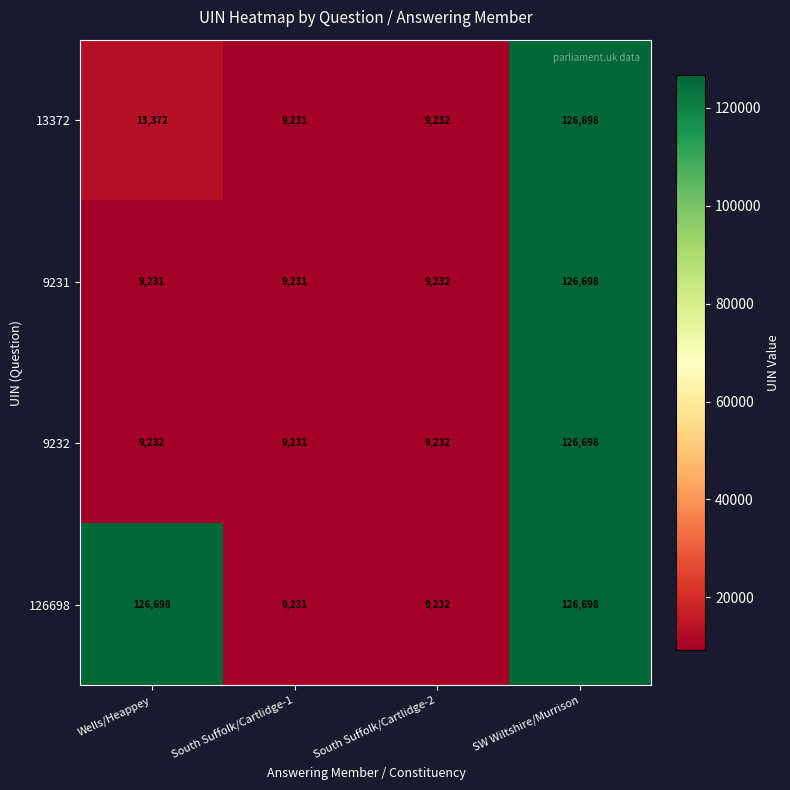

Rank the series at Wells/Heappey from lowest to highest value.

9231, 9232, 13372, 126698